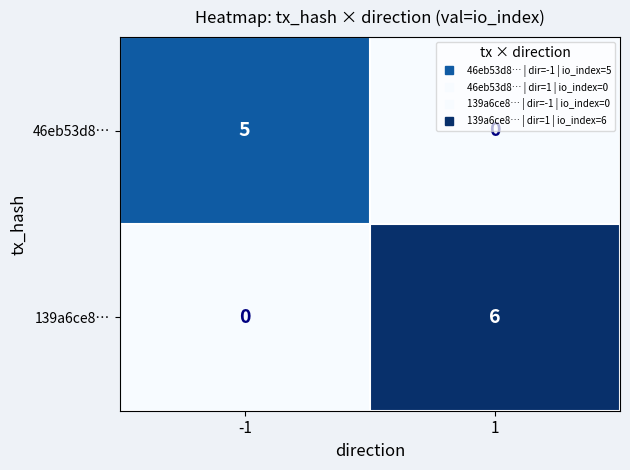

At 1, list the series in order from largest to smallest.

139a6ce8…, 46eb53d8…